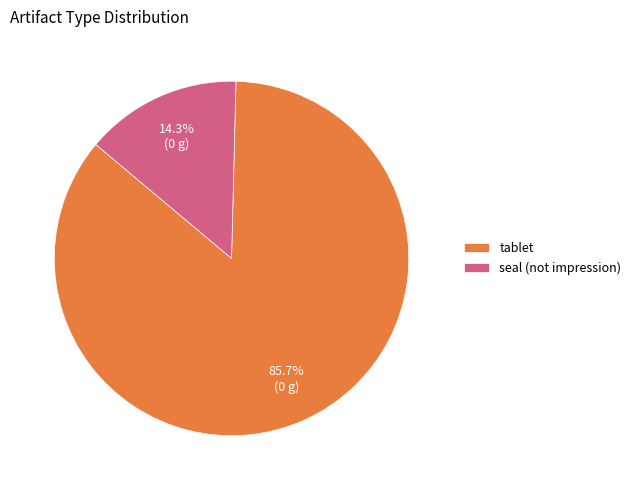

Is it true that tablet is 86% of the pie?

True